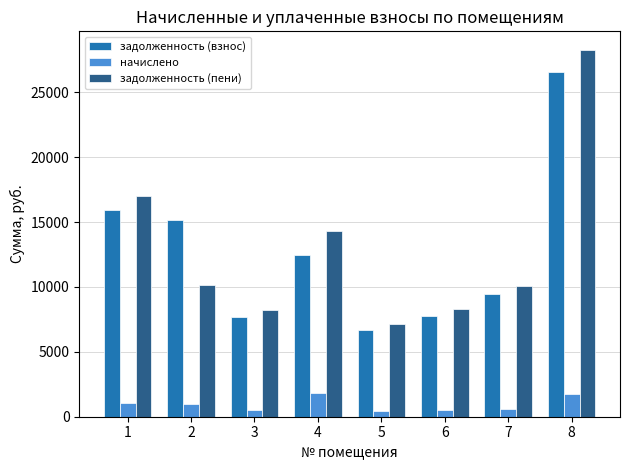

At which category is the sum across all series the highest?

8